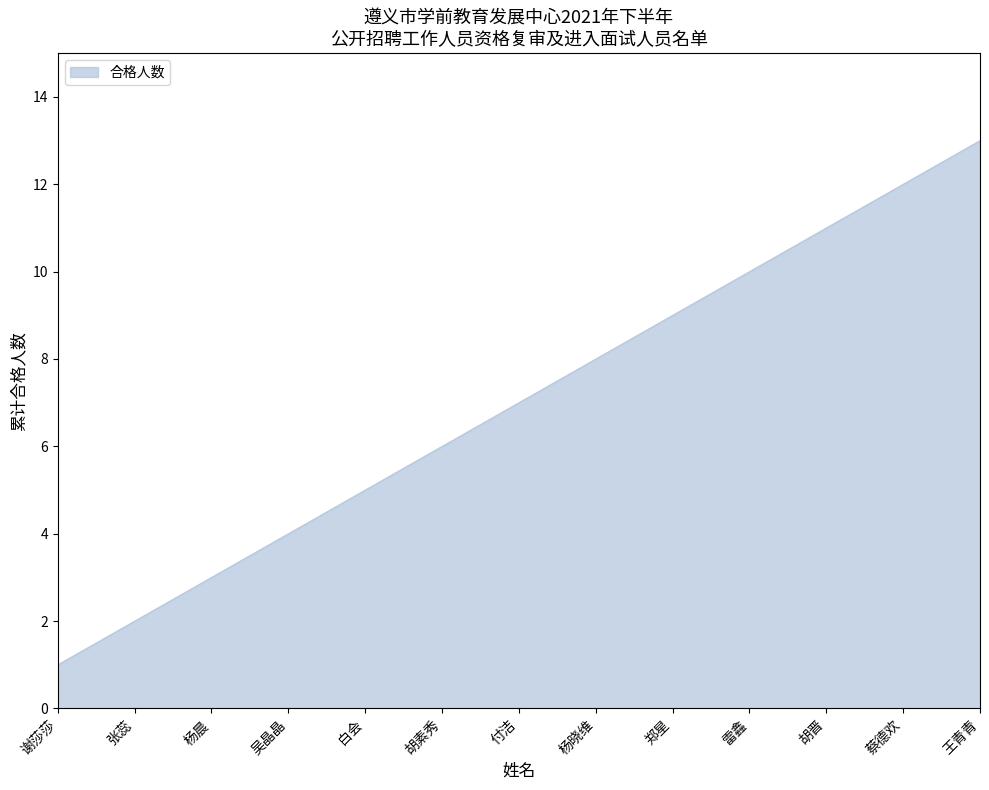

Which has a higher value, 谢莎莎 or 雷鑫?

雷鑫